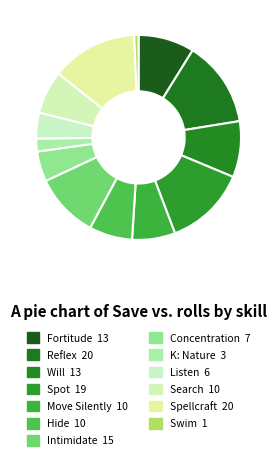

The Spellcraft slice represents 14% of the pie. True or false?

True